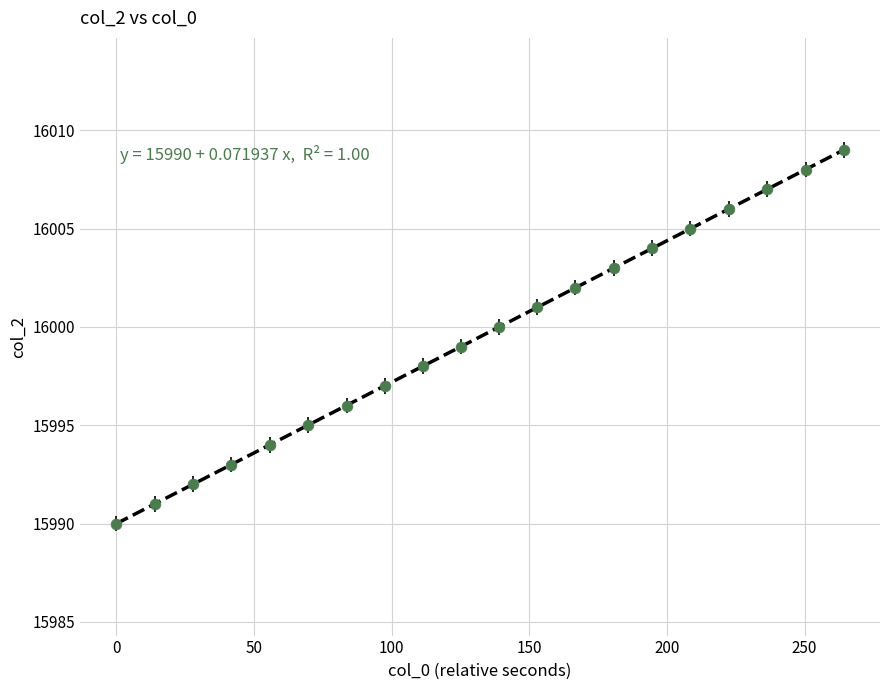

What is the range of Y values (max minus min)?

19